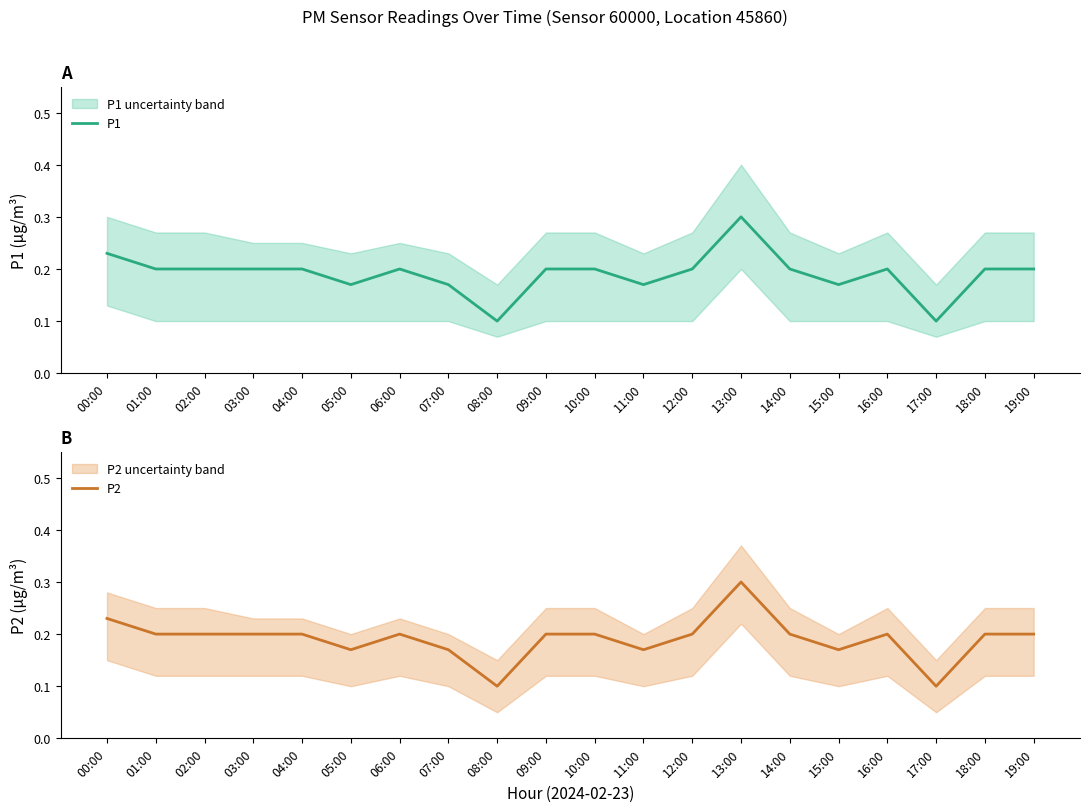

At which label does P1 reach its peak?

13:00